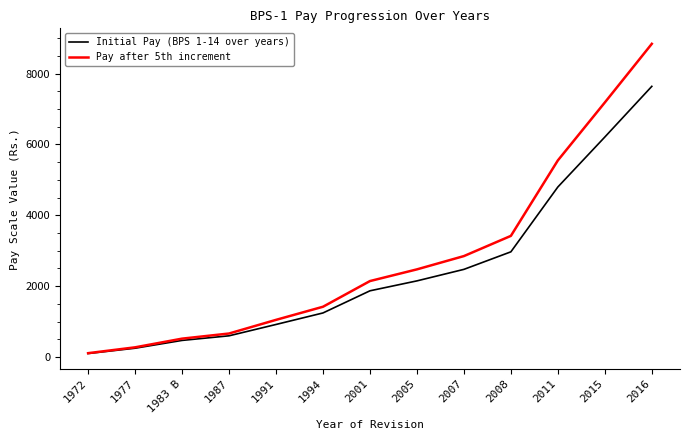

Rank the series by their maximum value, from lowest to highest.

Initial Pay (BPS 1-14 over years), Pay after 5th increment